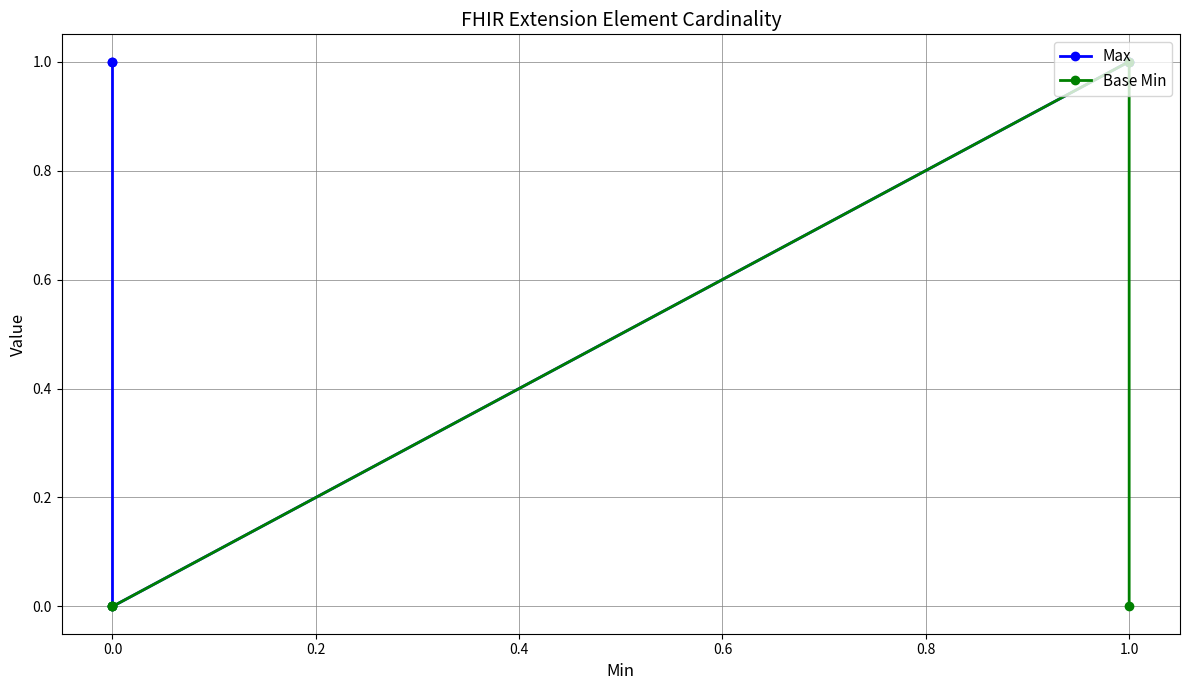

How many values in Base Min are above zero?

1